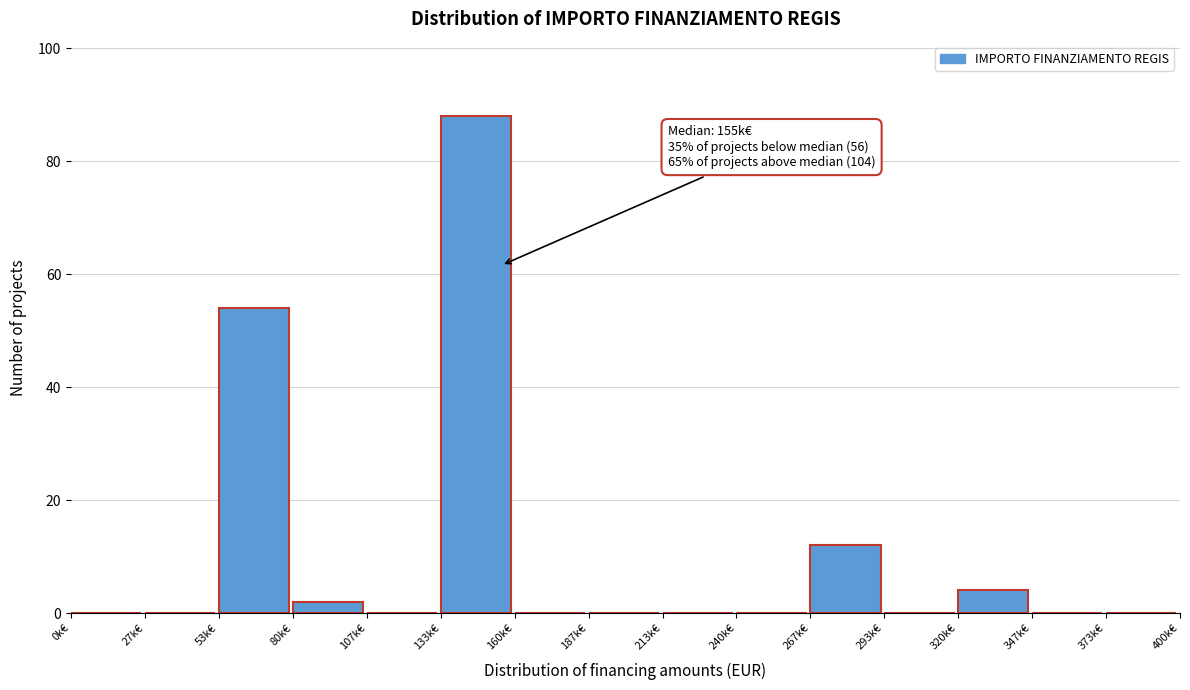

Reading left to right, extract all data points from this chart.

0k€=0	27k€=0	53k€=54	80k€=2	107k€=0	133k€=88	160k€=0	187k€=0	213k€=0	240k€=0	267k€=12	293k€=0	320k€=4	347k€=0	373k€=0